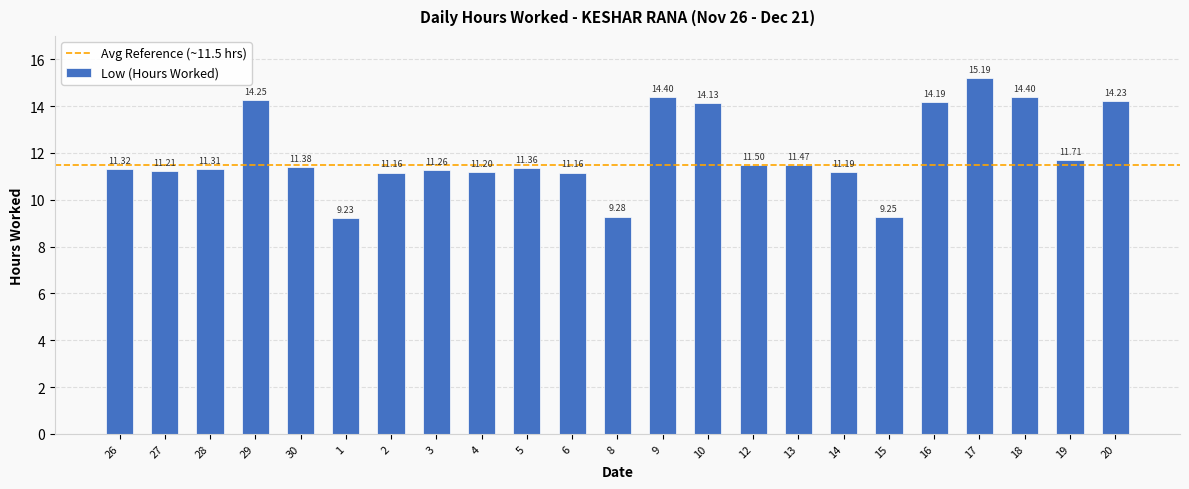

What position from the right is 19?

2